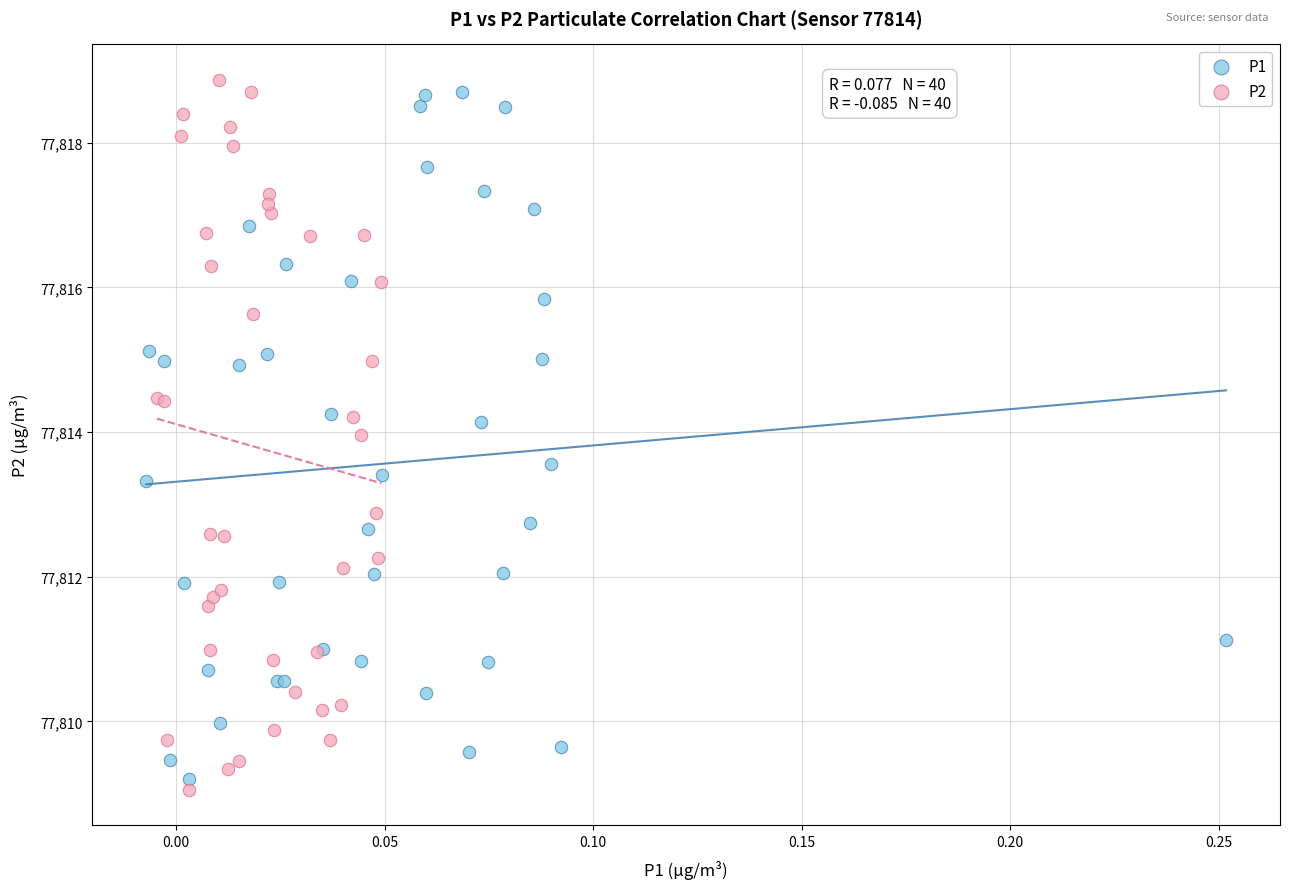

What are all the series names shown in the legend?

P1, P2